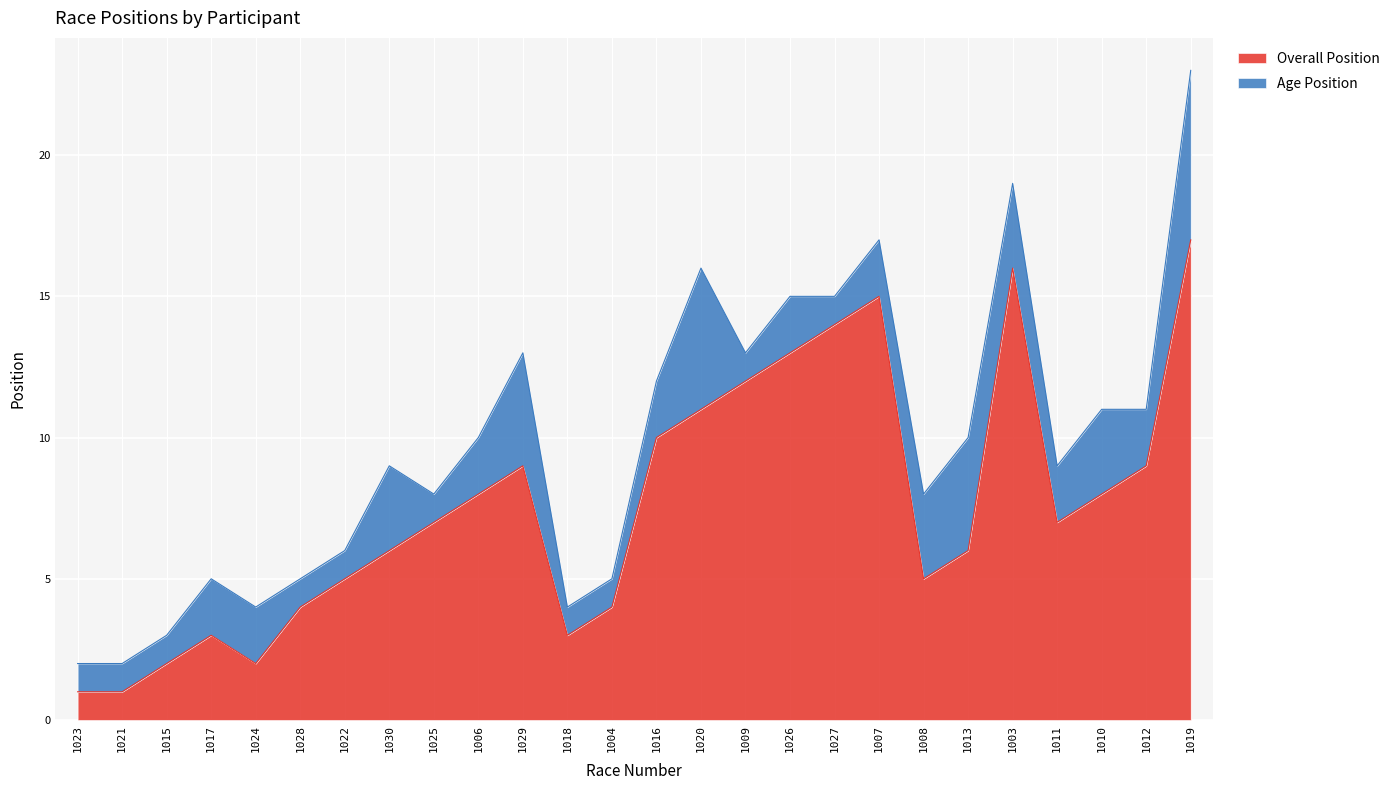

What is the sum of the values at 1024 and 1028?

6